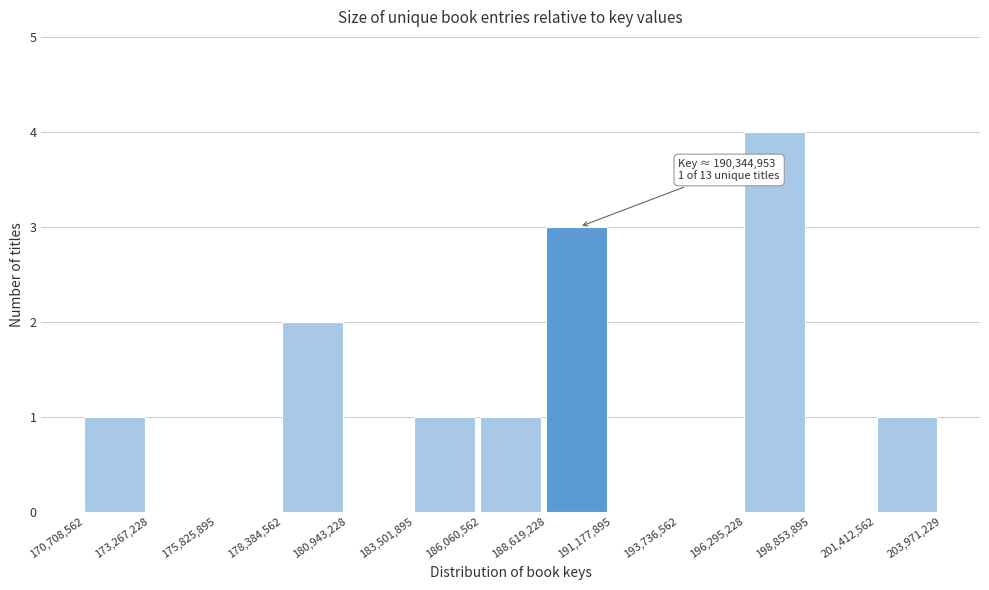

Which range on the x-axis has the tallest bar?

196,295,228 to 198,853,895